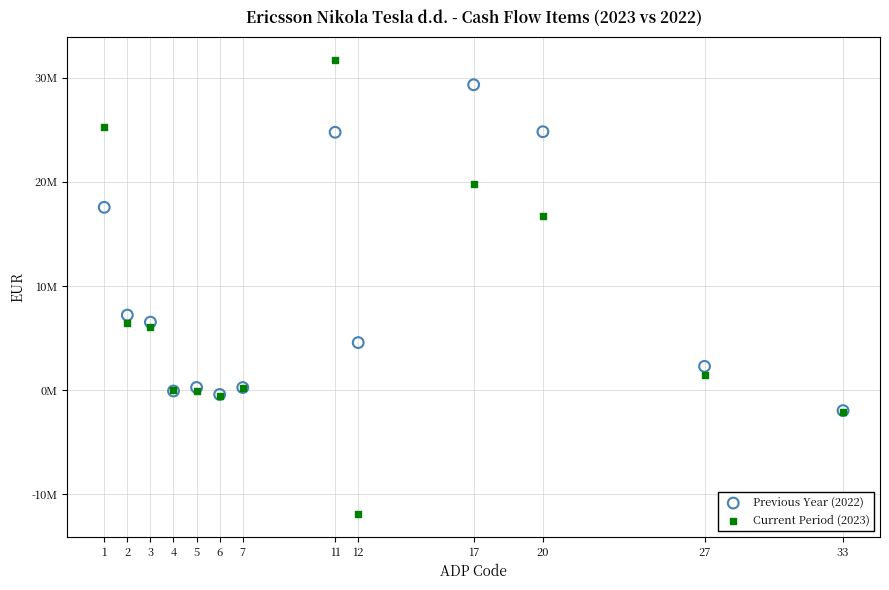

Which series contains the highest Y value?

Current Period (2023)